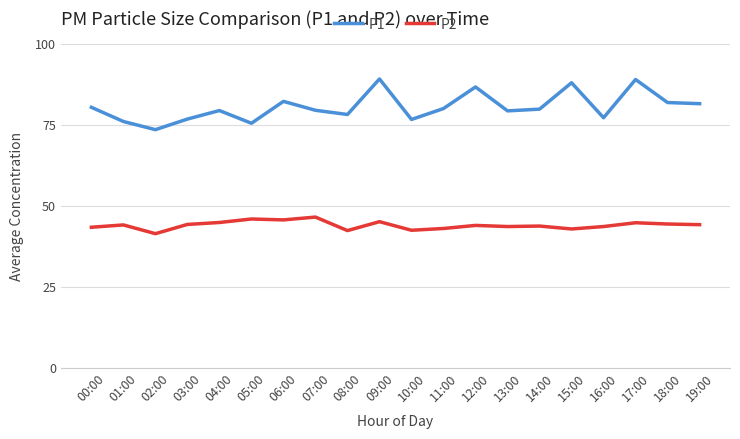

At which category does P1 reach its first local valley?

02:00